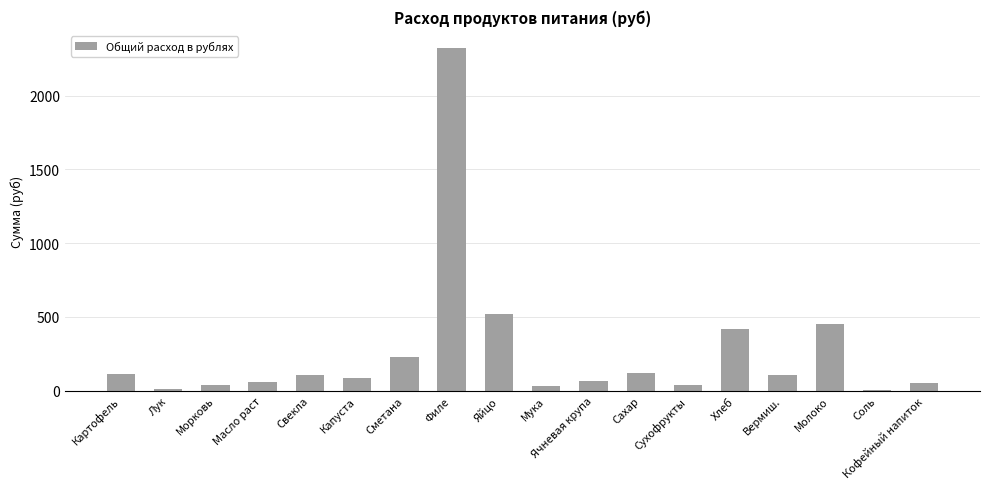

The chart shows a value of 55.0 at Кофейный напиток. True or false?

True